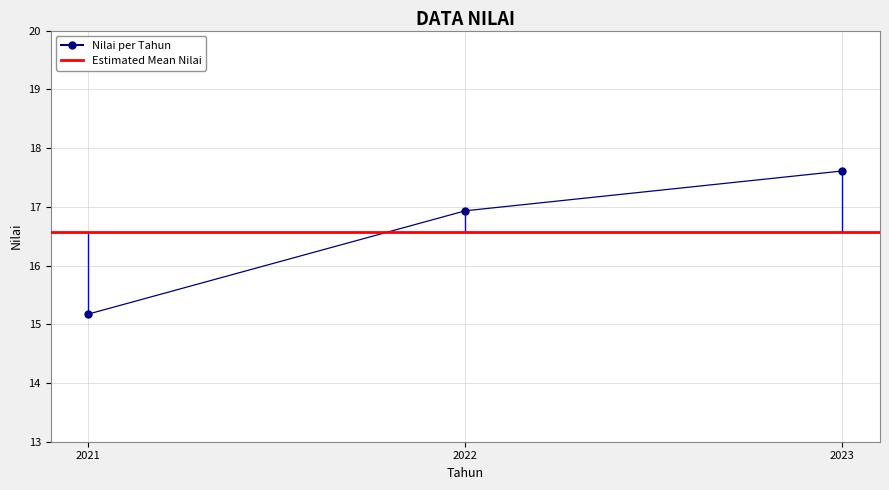

What is the sum of all values?

49.7